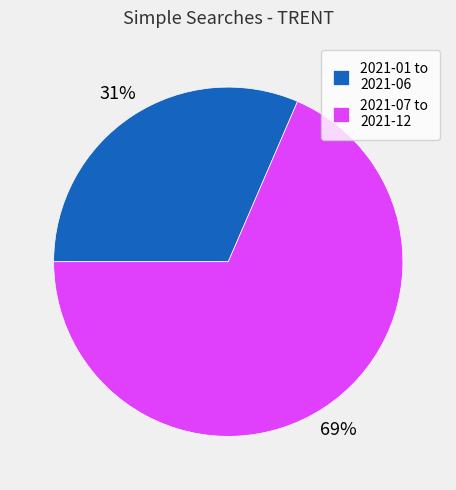

Approximately how many times larger is the value at 2021-07 to 2021-12 compared to 2021-01 to 2021-06?

2.2